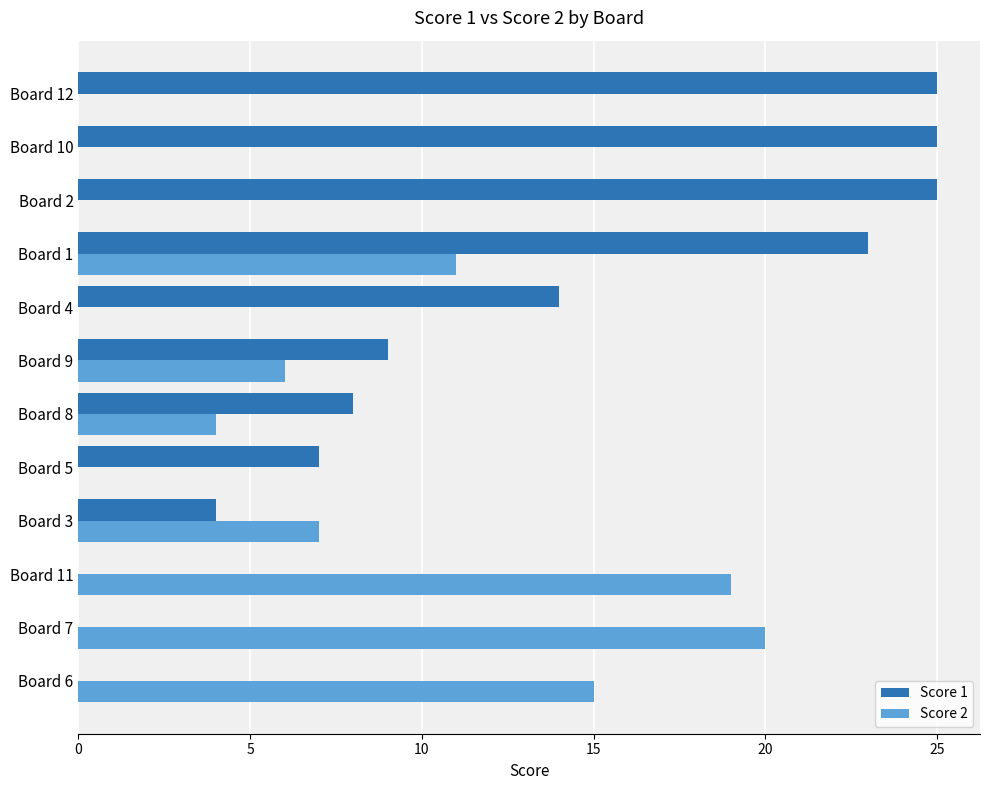

Between Board 3 and Board 5, which series saw the biggest shift?

Score 2